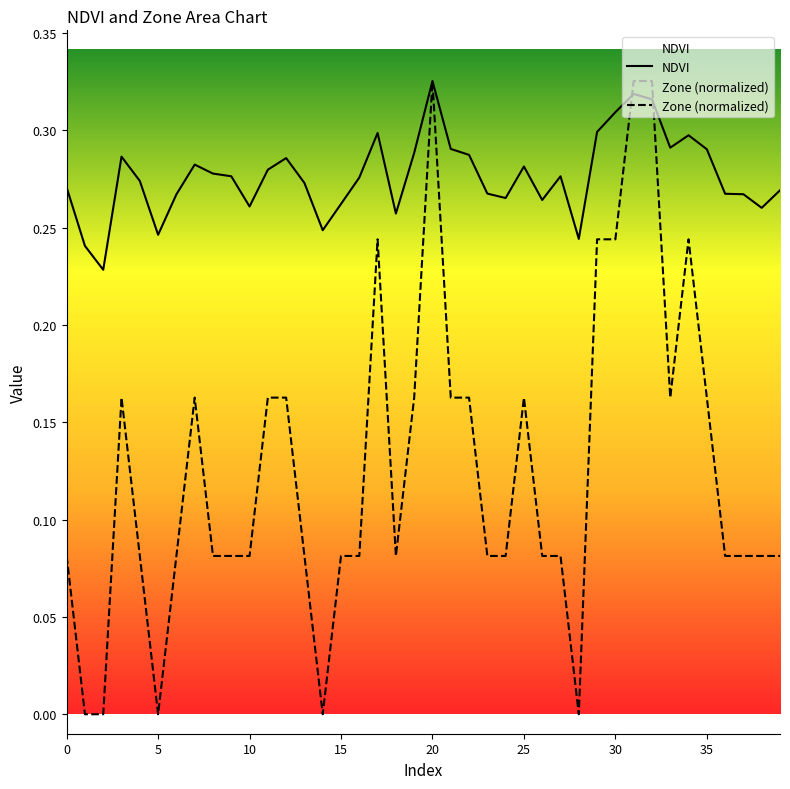

List the series in order of their overall mean, lowest first.

Zone (normalized), NDVI